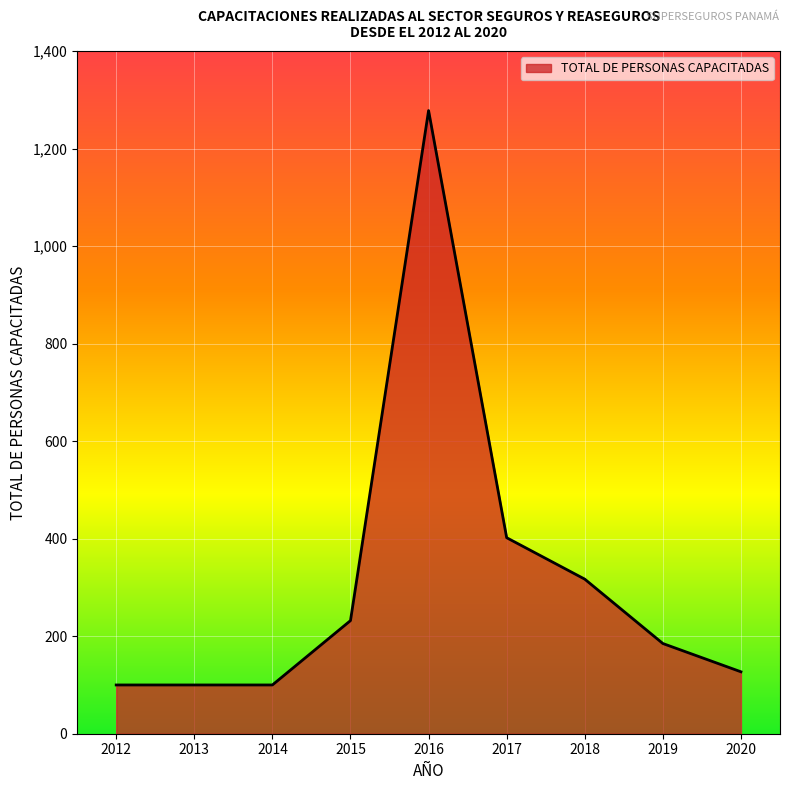

Reading left to right, transcribe all the data shown in this chart.

2012=100	2013=100	2014=100	2015=232	2016=1278	2017=402	2018=317	2019=185	2020=127